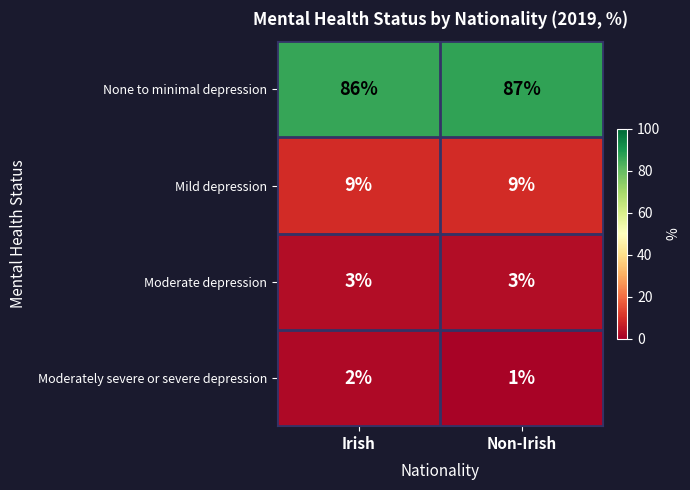

Reading left to right, list all the values displayed in this chart.

None to minimal depression: Irish=86	Non-Irish=87
Mild depression: Irish=9	Non-Irish=9
Moderate depression: Irish=3	Non-Irish=3
Moderately severe or severe depression: Irish=2	Non-Irish=1